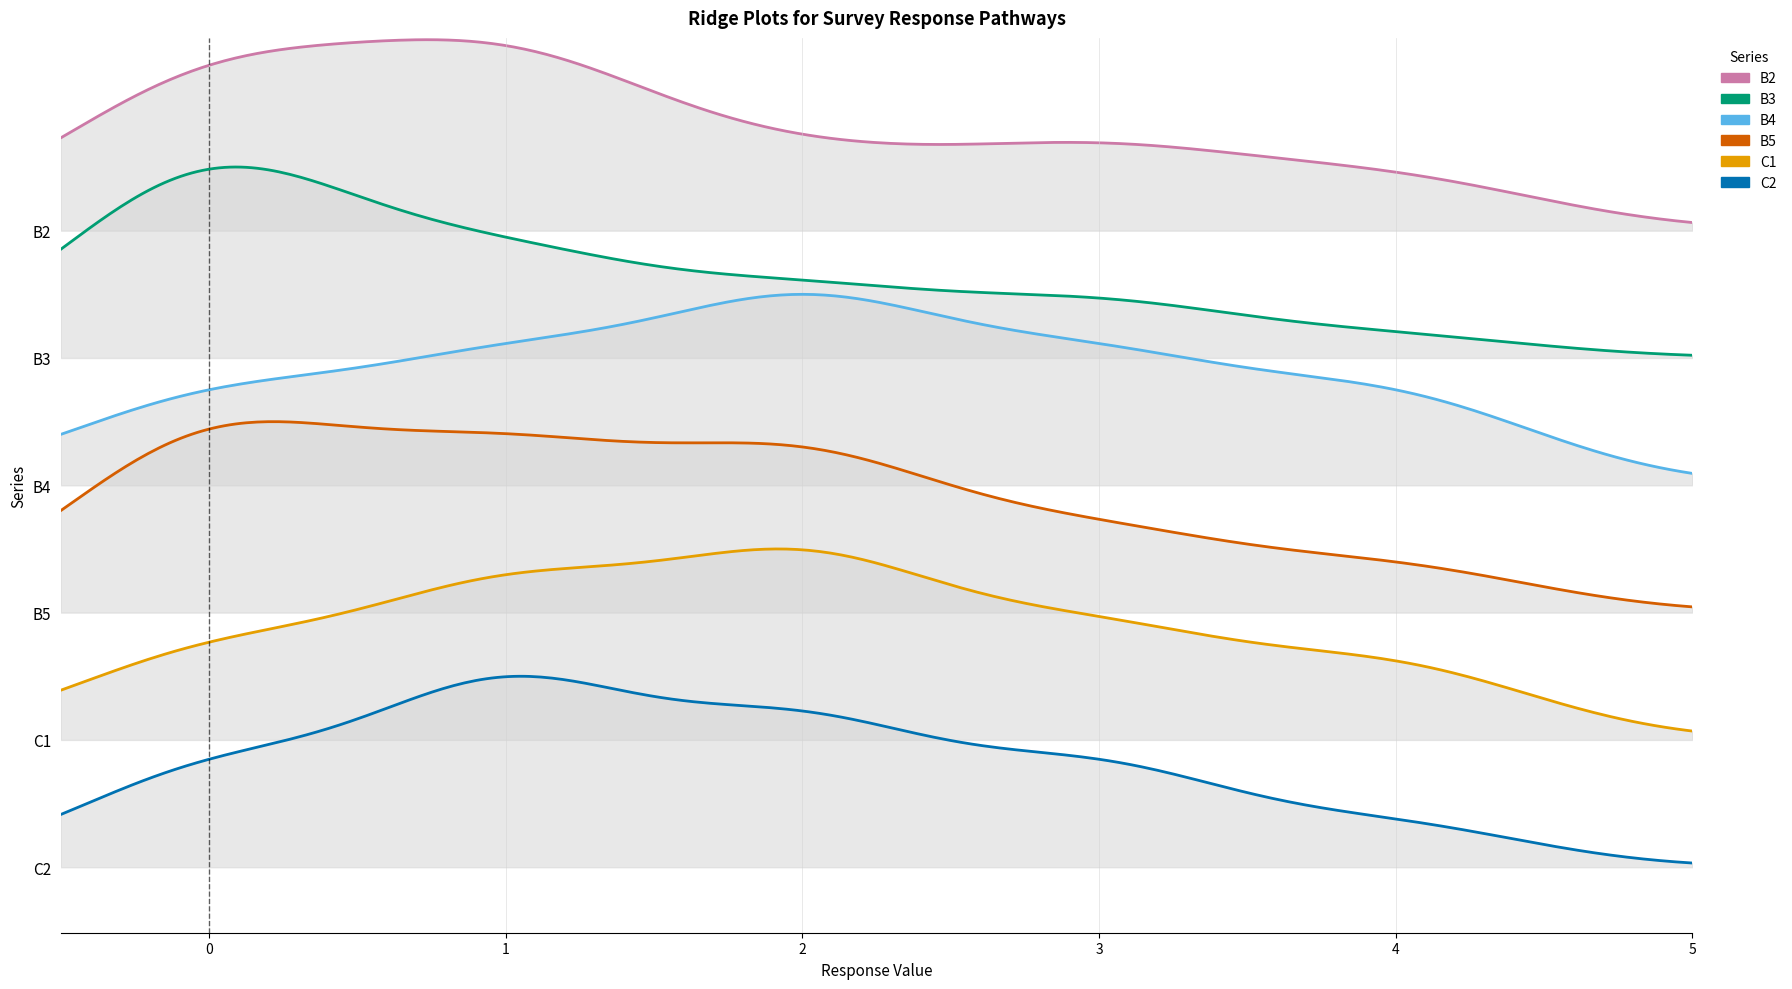

Count the B2 values in the range 0 to 3.

36